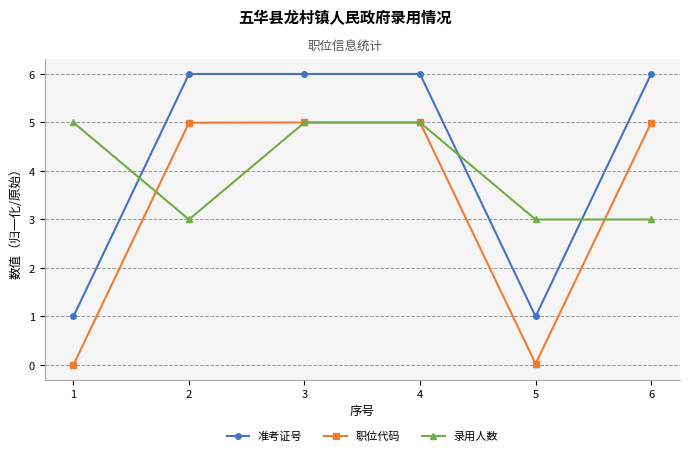

What is the minimum value for 录用人数?

3.0